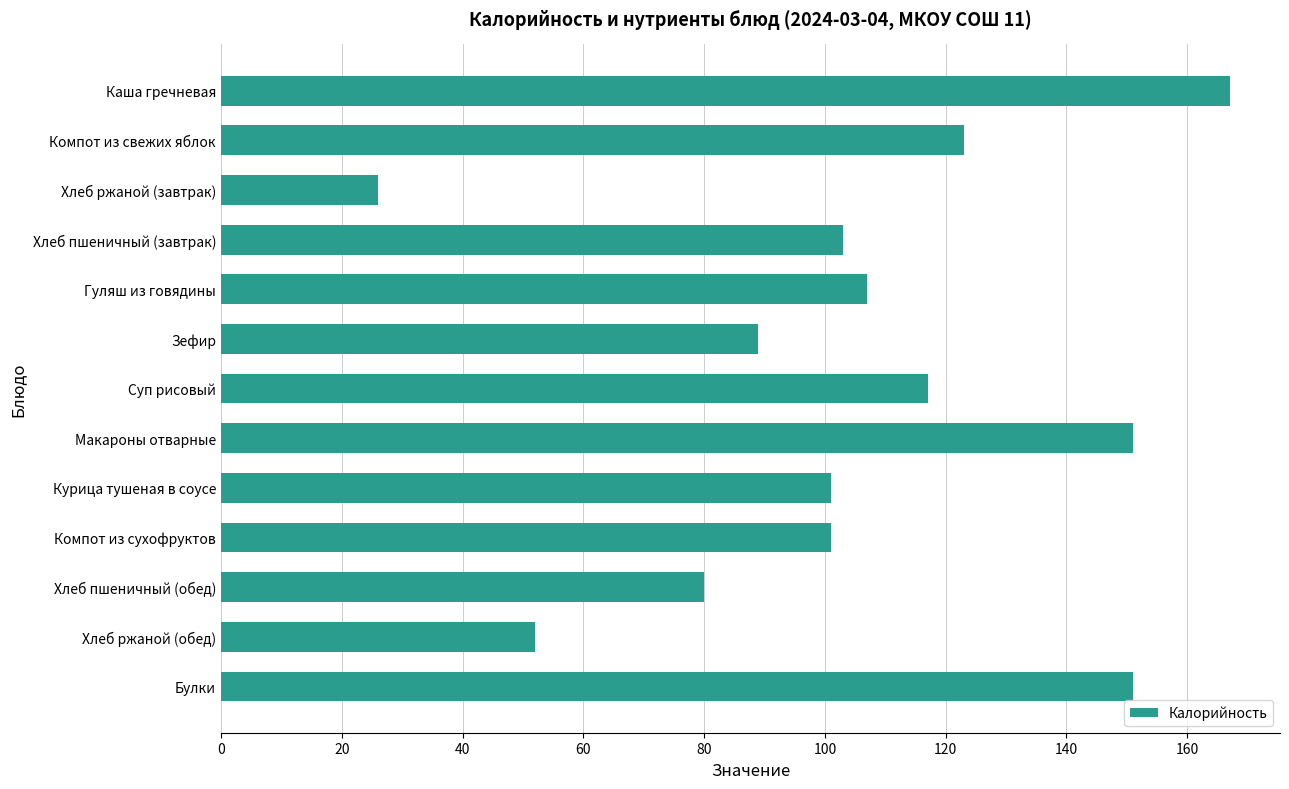

Does the chart contain stacked bars?

No